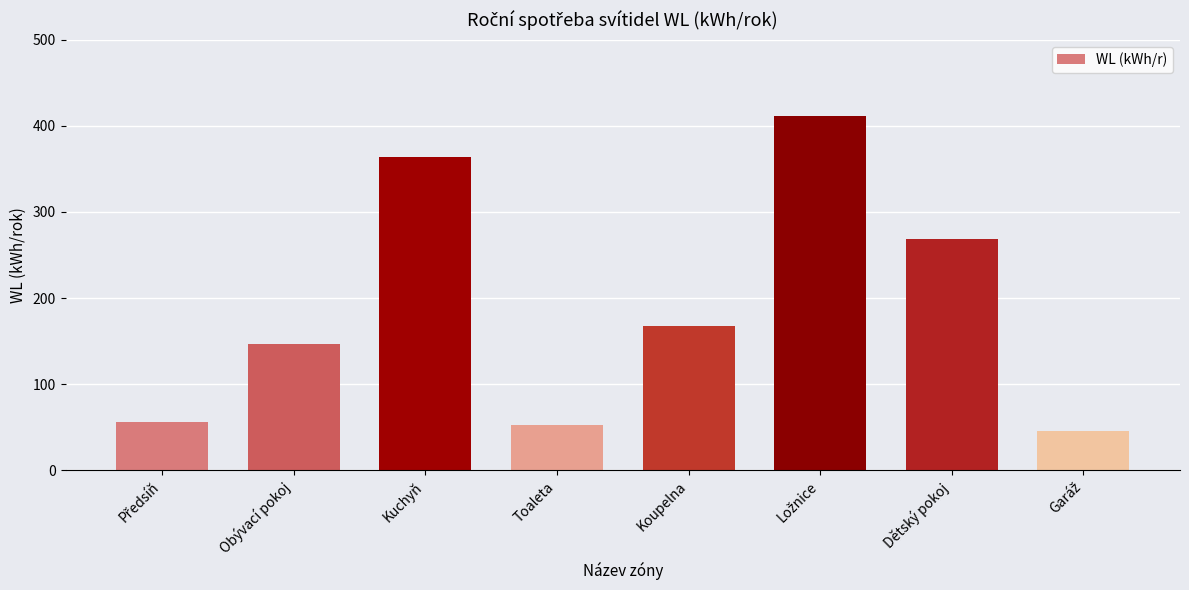

Where is the data nearest to the value 228?

Dětský pokoj